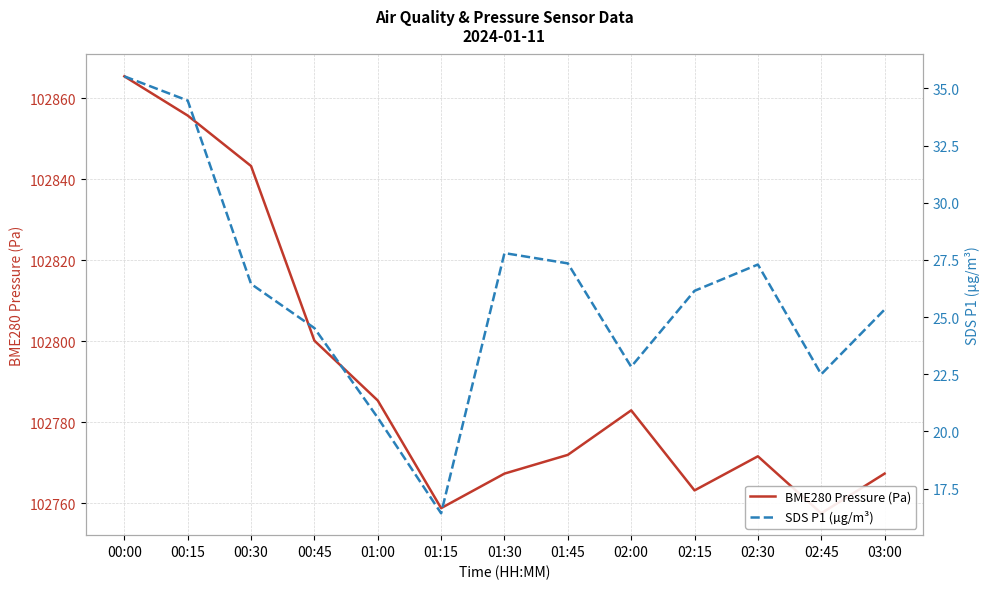

True or false: SDS P1 (µg/m³) and BME280 Pressure (Pa) cross at least once.

False